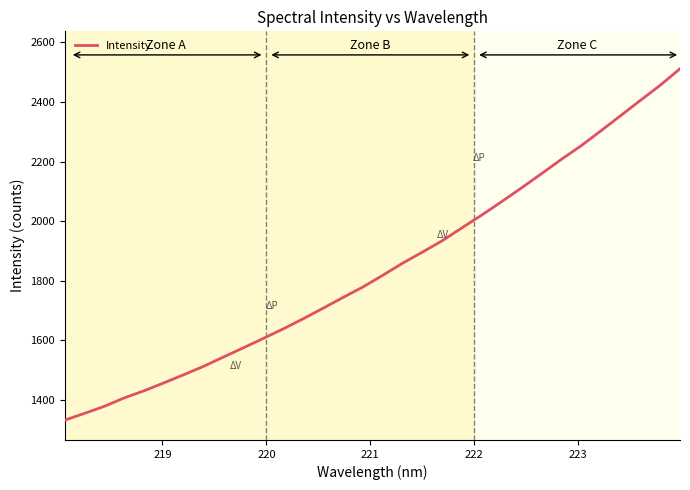

What is the maximum value shown in the chart?

2511.1